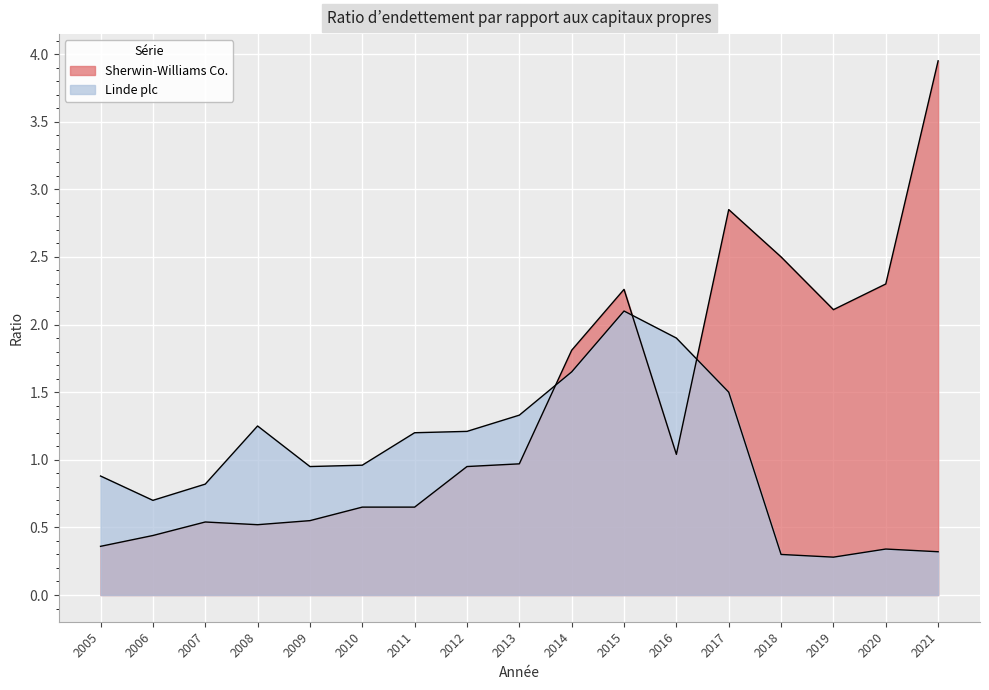

Reading right to left, list all the values displayed in this chart.

Sherwin-Williams Co.: 4.0	2.3	2.1	2.5	2.9	1.0	2.3	1.8	1.0	0.9	0.7	0.7	0.6	0.5	0.5	0.4	0.4
Linde plc: 0.3	0.3	0.3	0.3	1.5	1.9	2.1	1.6	1.3	1.2	1.2	1.0	0.9	1.2	0.8	0.7	0.9